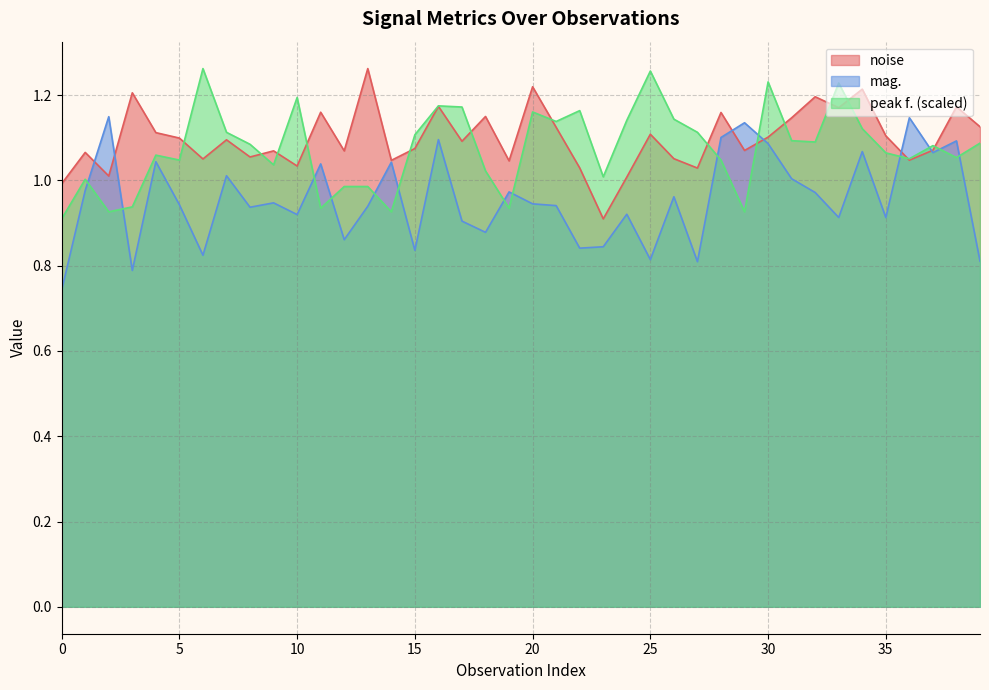

The noise series shows 1.5 at 15. True or false?

False